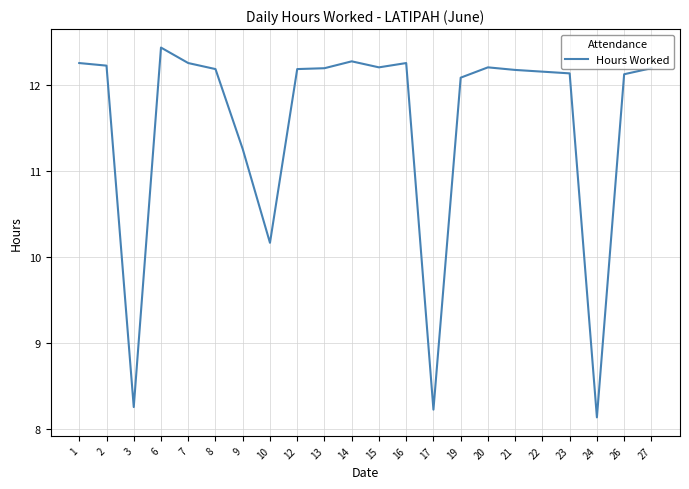

What is the maximum value shown in the chart?

12.4